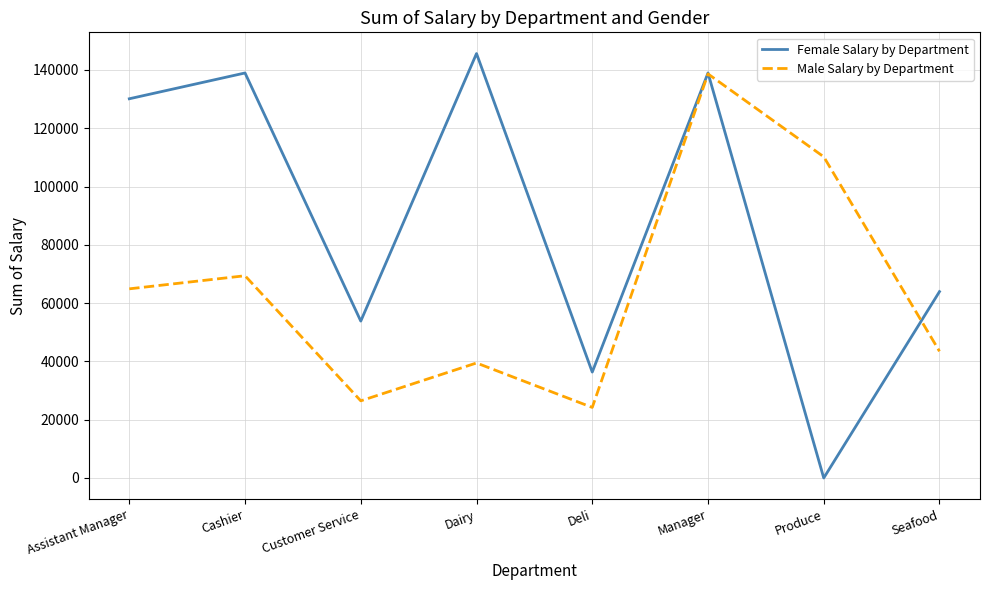

Between Deli and Produce, which series saw the biggest shift?

Male Salary by Department